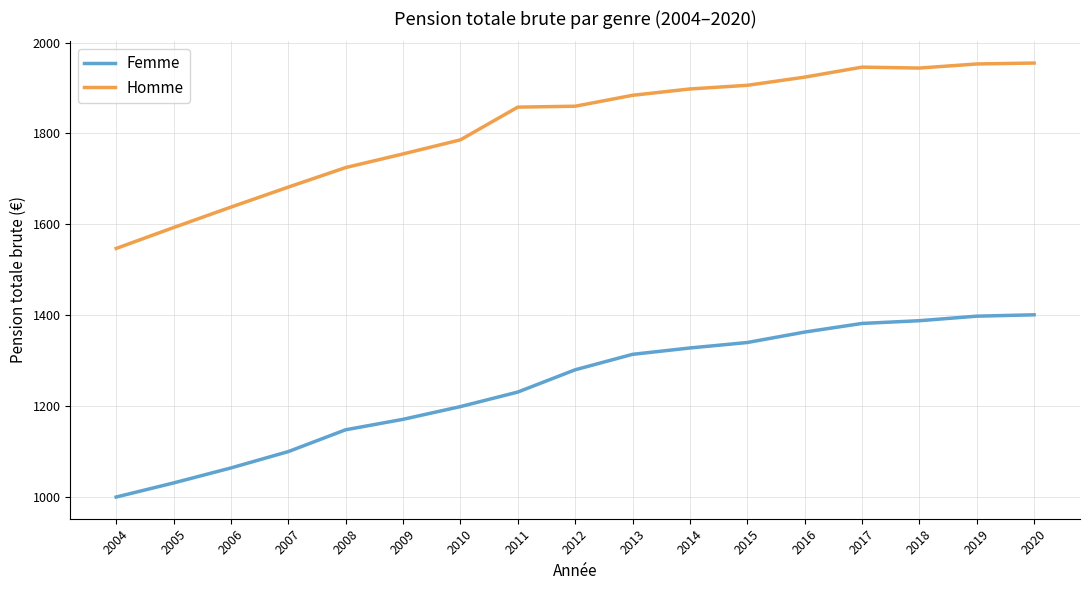

True or false: Femme has a value of 1000 at 2004.

True